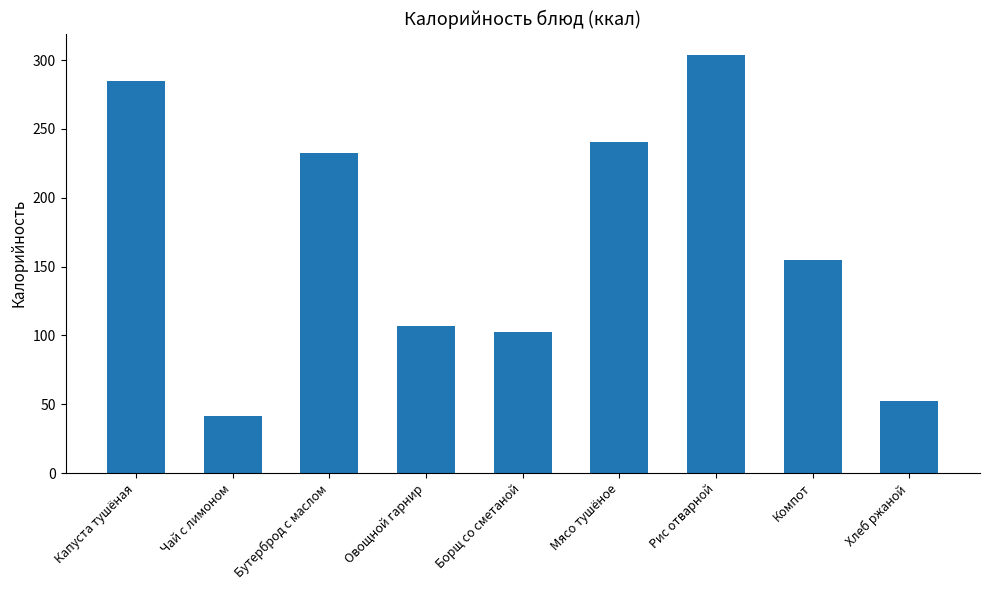

At which label does the data first exceed 154?

Капуста тушёная